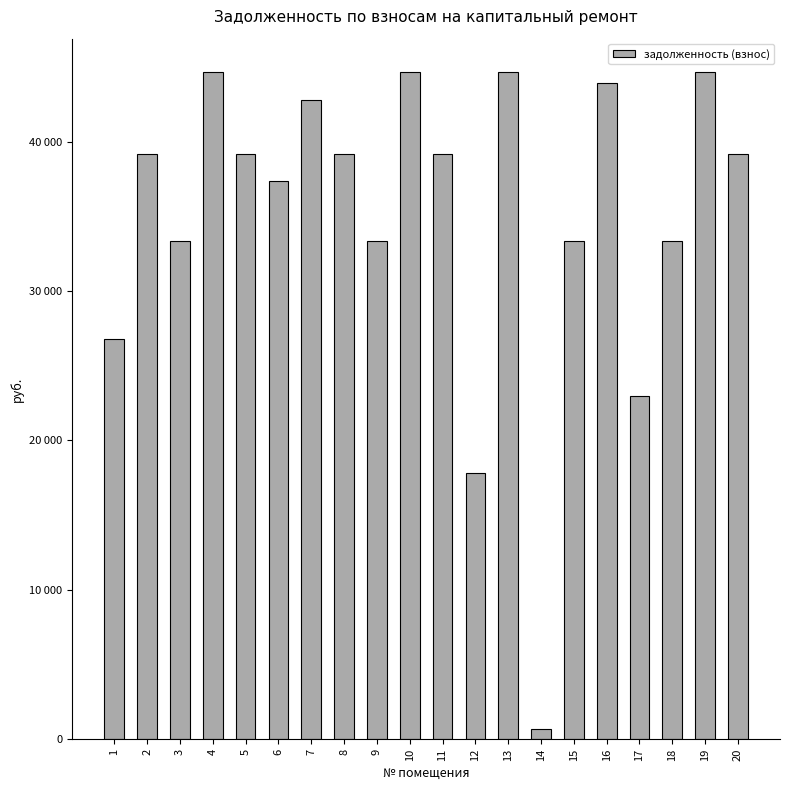

At which category does the chart reach its minimum across all series?

14